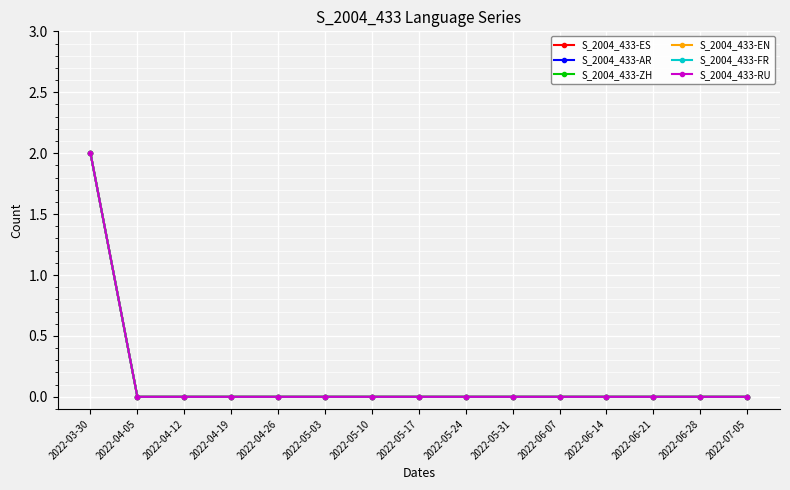

Reading left to right, transcribe all the data shown in this chart.

S_2004_433-ES: 2	0	0	0	0	0	0	0	0	0	0	0	0	0	0
S_2004_433-AR: 2	0	0	0	0	0	0	0	0	0	0	0	0	0	0
S_2004_433-ZH: 2	0	0	0	0	0	0	0	0	0	0	0	0	0	0
S_2004_433-EN: 2	0	0	0	0	0	0	0	0	0	0	0	0	0	0
S_2004_433-FR: 2	0	0	0	0	0	0	0	0	0	0	0	0	0	0
S_2004_433-RU: 2	0	0	0	0	0	0	0	0	0	0	0	0	0	0